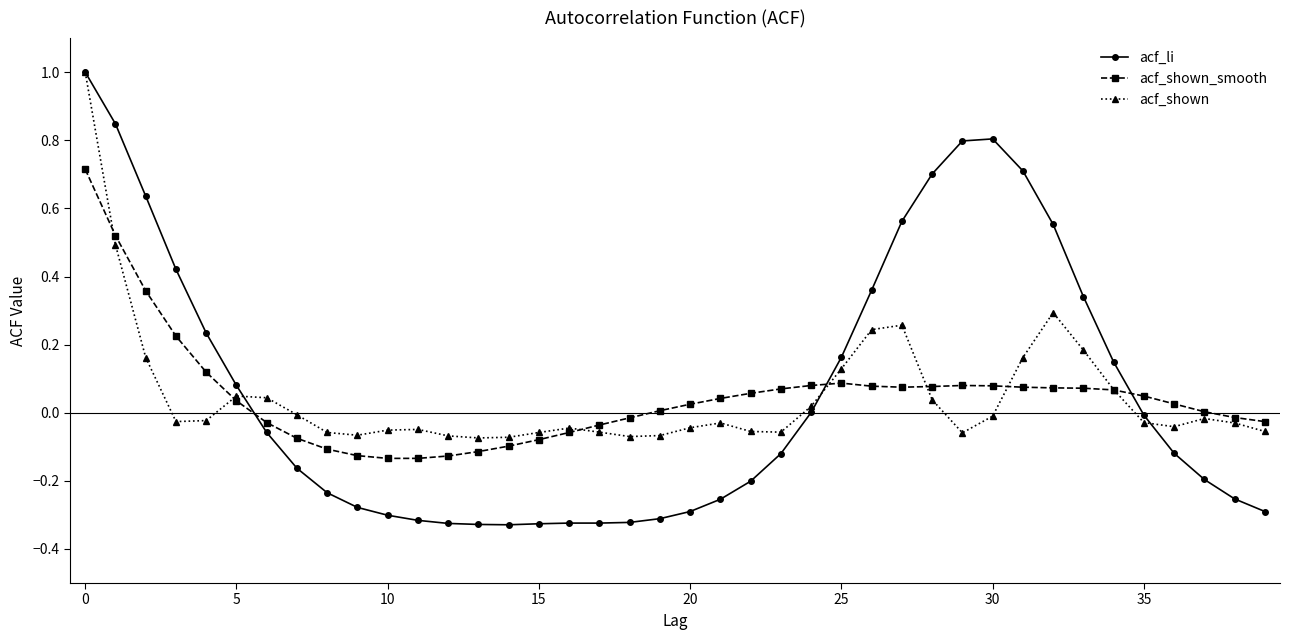

What is the maximum value for acf_shown_smooth?

0.7